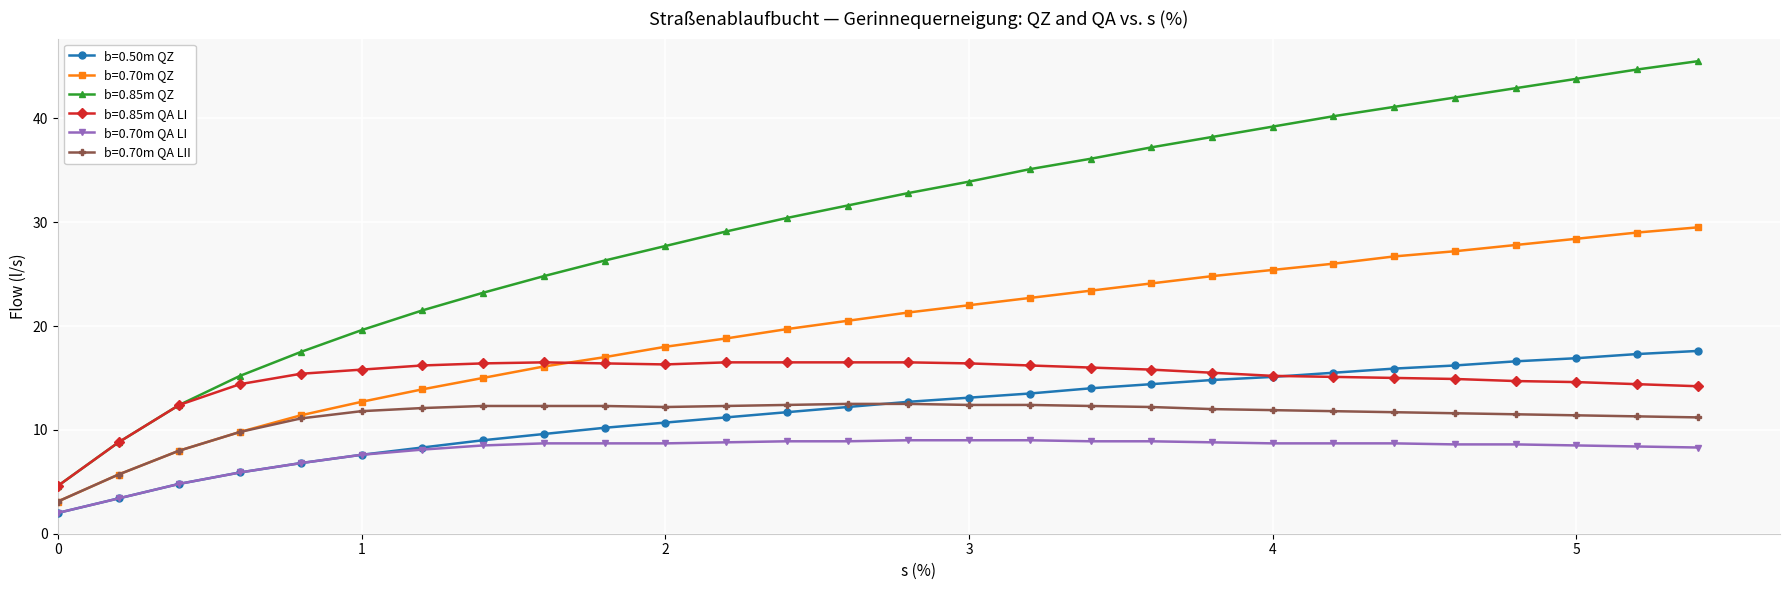

What is the value of the b=0.50m QZ point at the 22nd from the left?

15.5